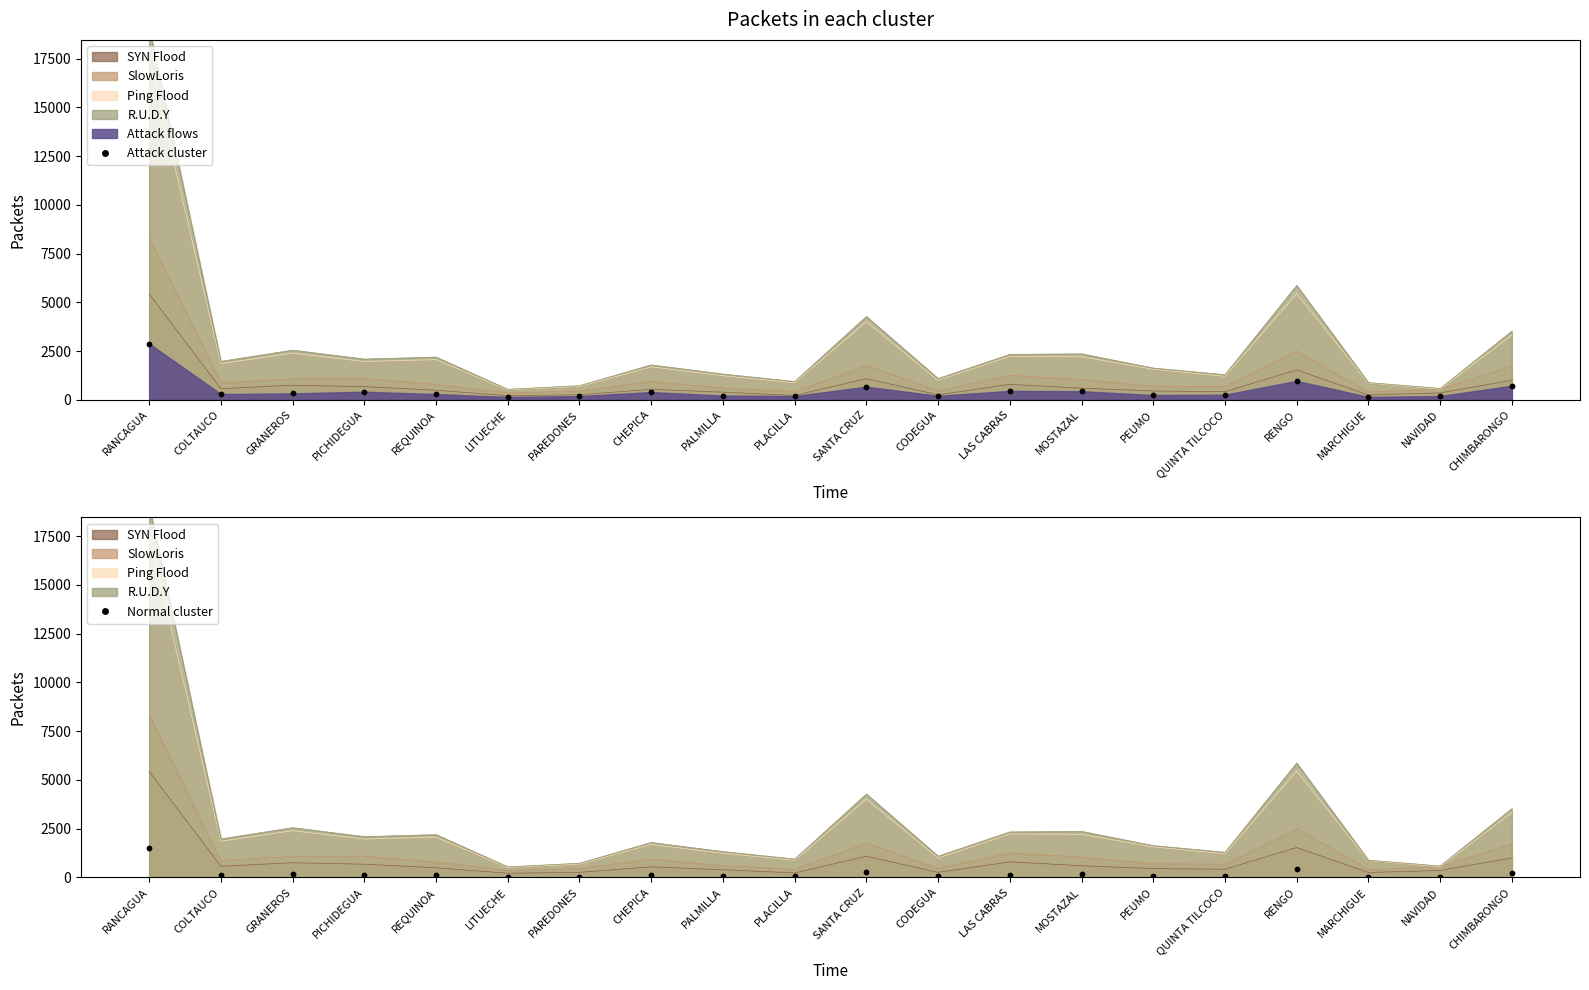

Which series has the largest Y range (max minus min)?

Attack cluster